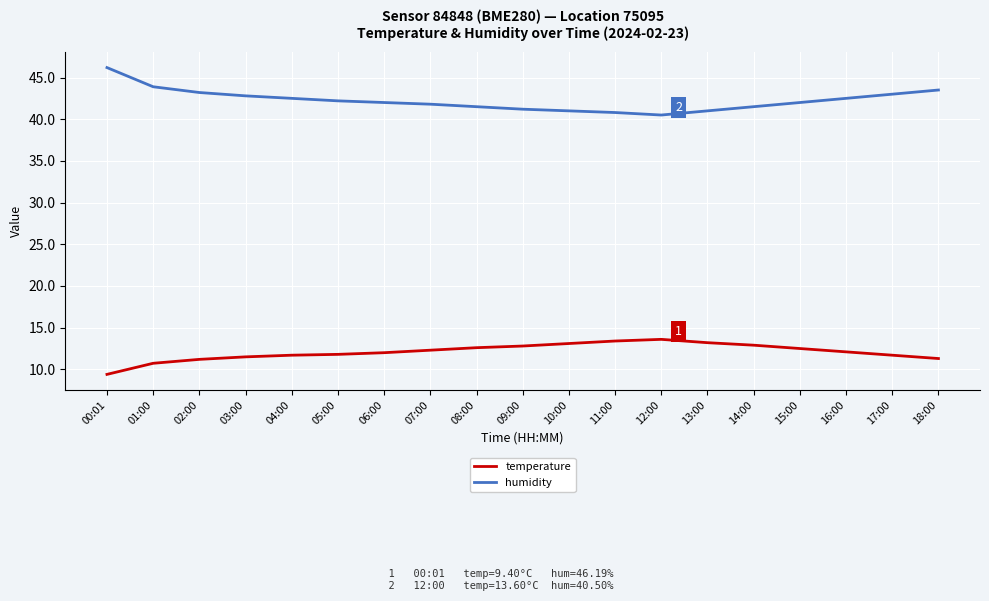

What is the sum of the temperature values at 01:00 and 13:00?

23.9